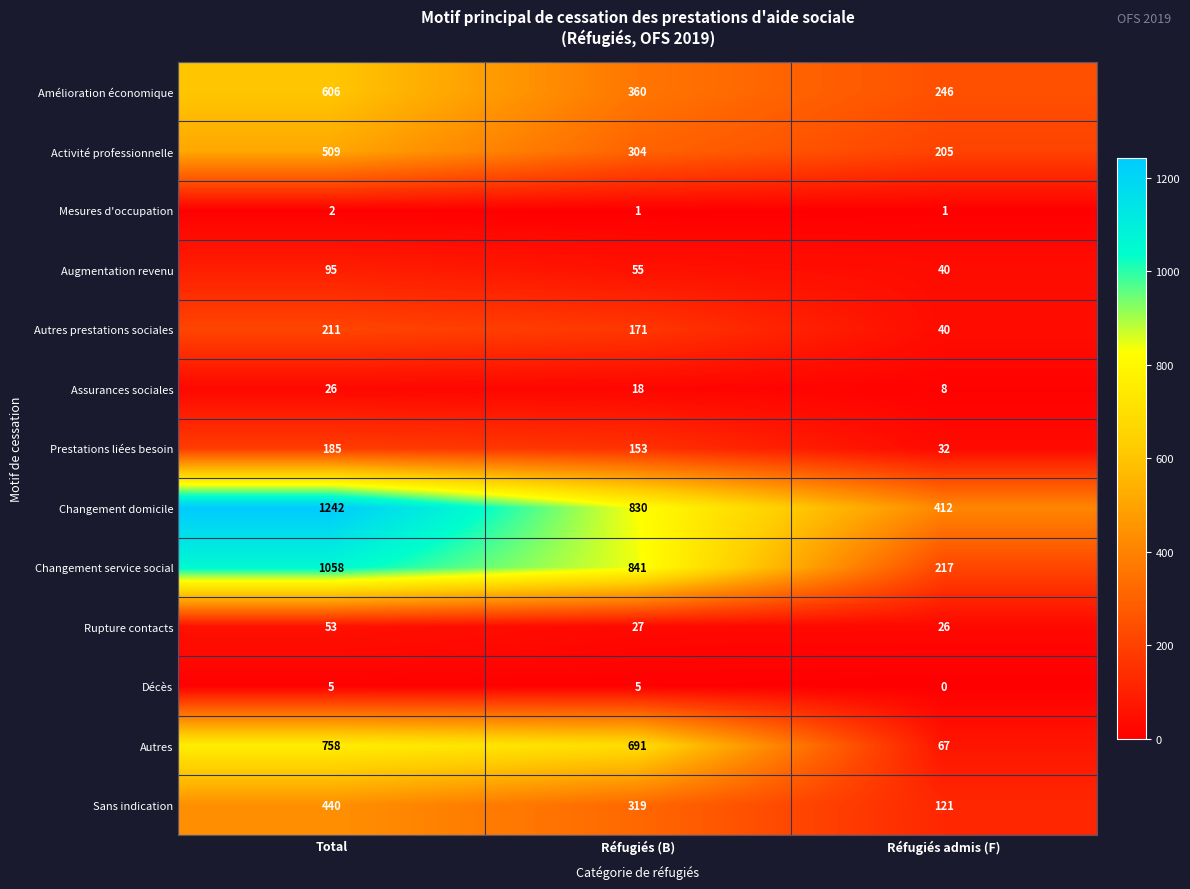

How many data points does each series have?

3